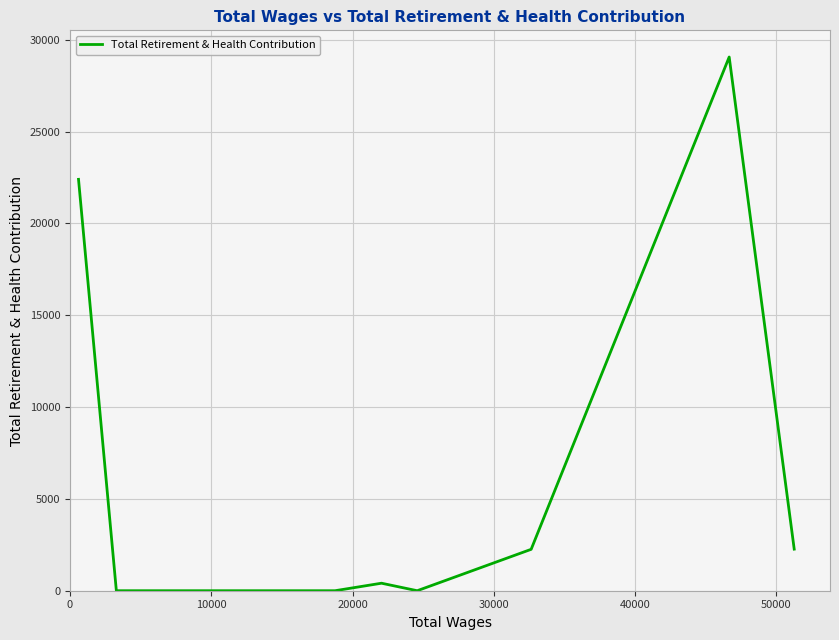

Is this an area chart (filled region under the line)?

No